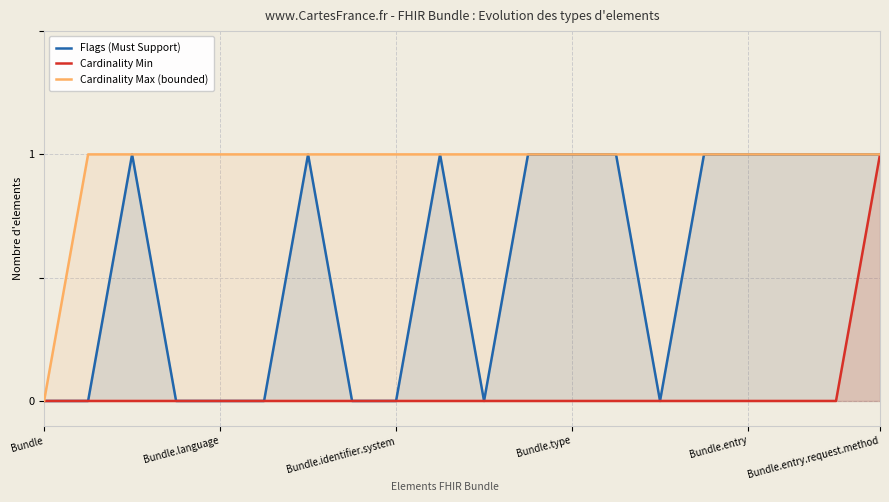

True or false: Flags (Must Support) and Cardinality Max (bounded) intersect in this chart.

False